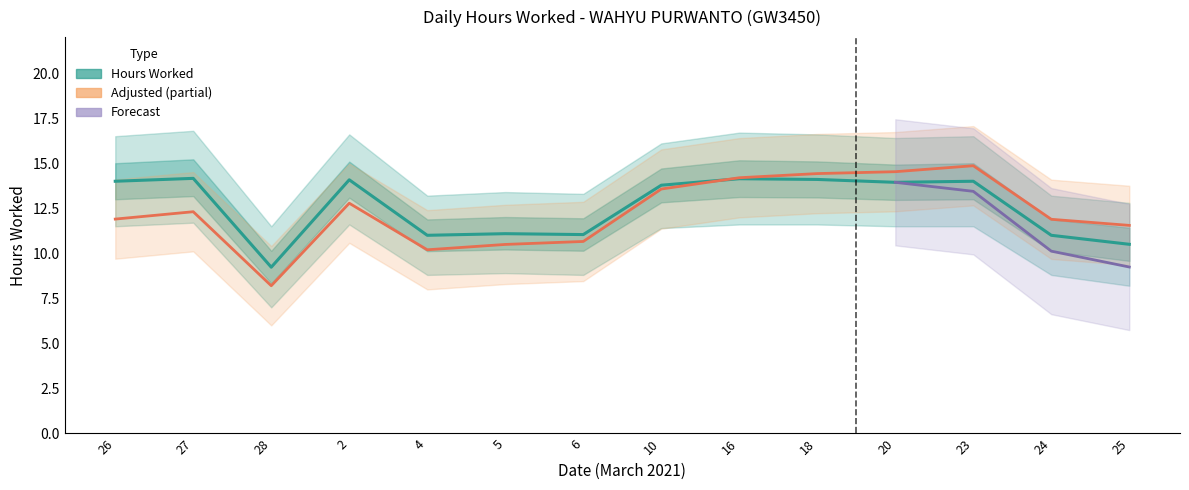

What is the label of the 9th point from the left?

16